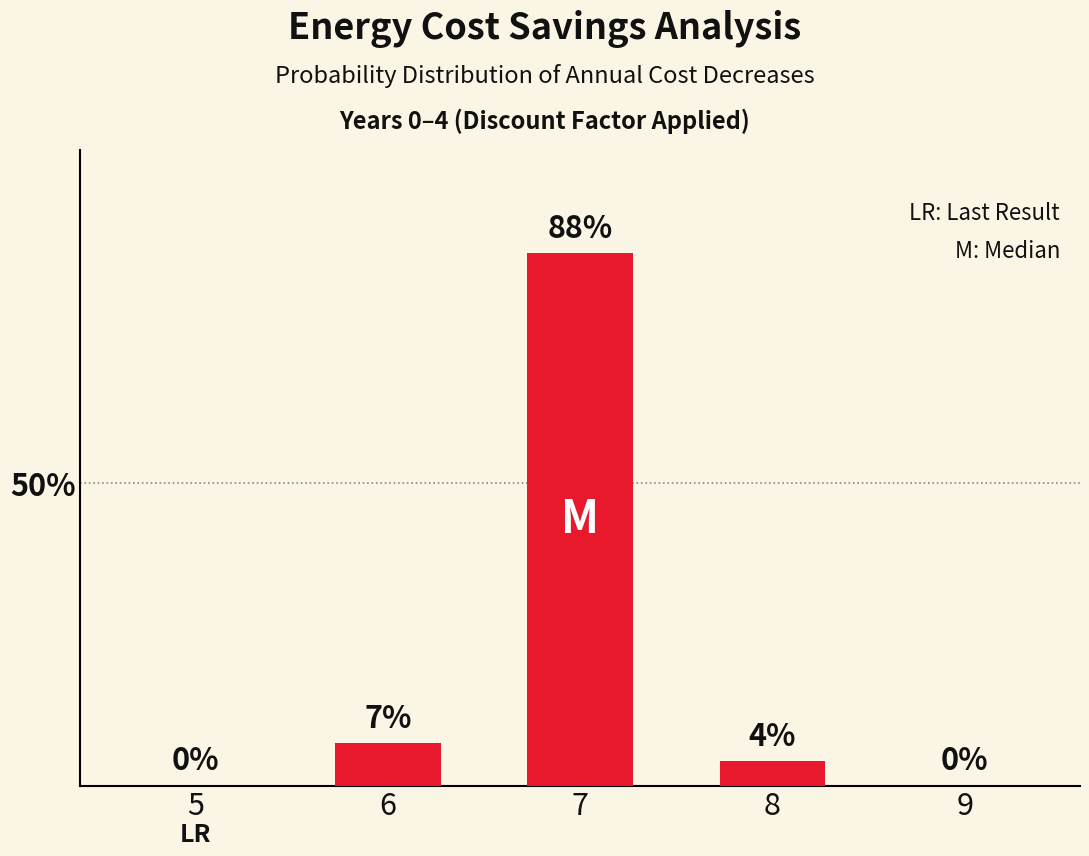

The value at 6 is 12. True or false?

False